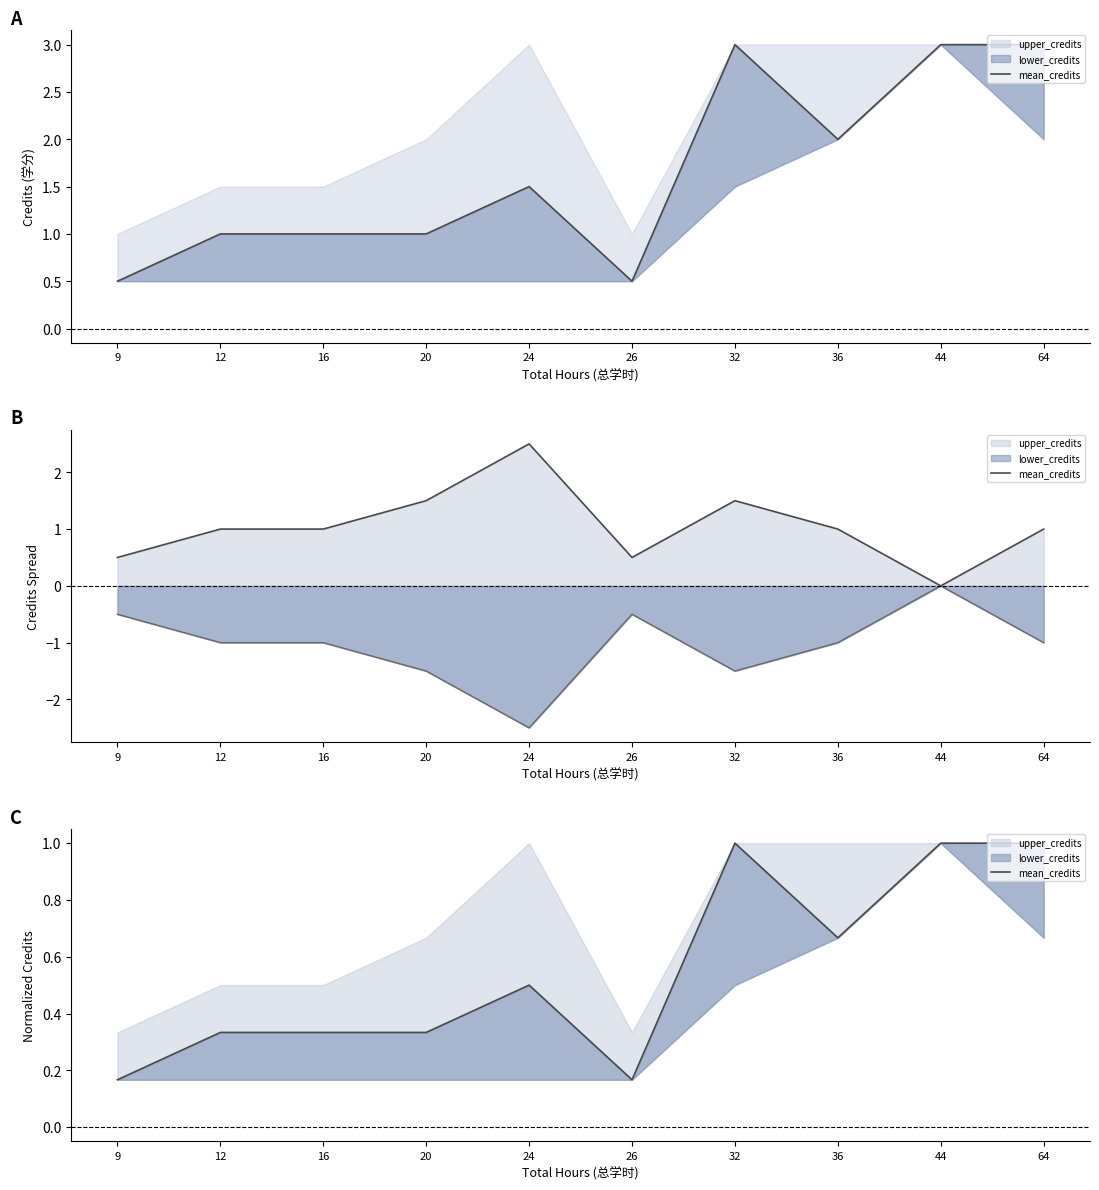

Reading right to left, extract all data points from this chart.

1.0	1.0	0.7	1.0	0.2	0.5	0.3	0.3	0.3	0.2